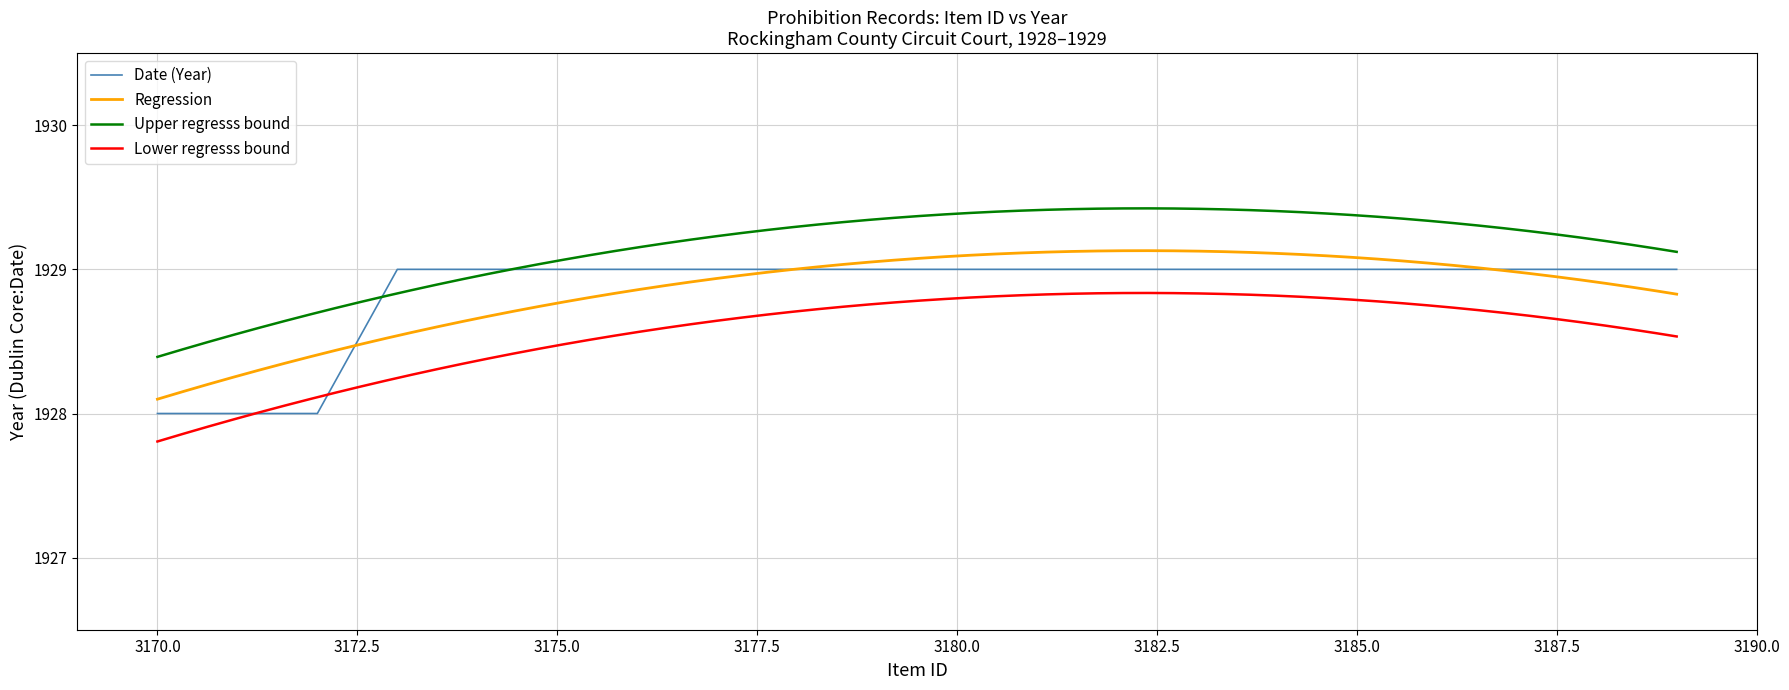

What is the value of the 9th point from the left?

1929